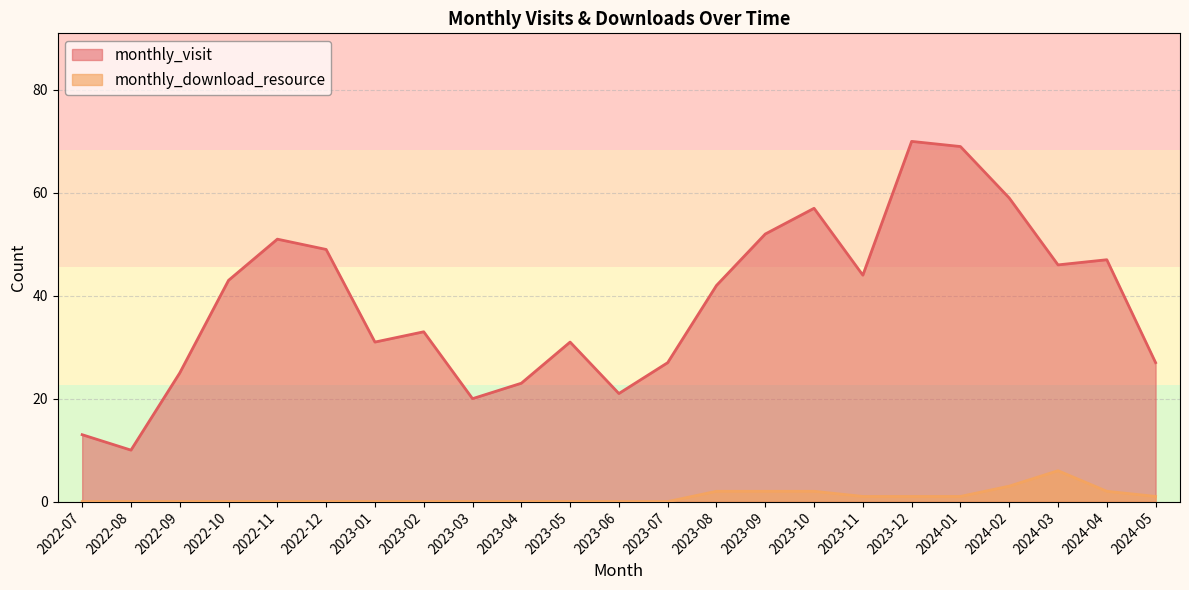

What is the value of the monthly_visit point at the 13th from the left?

27